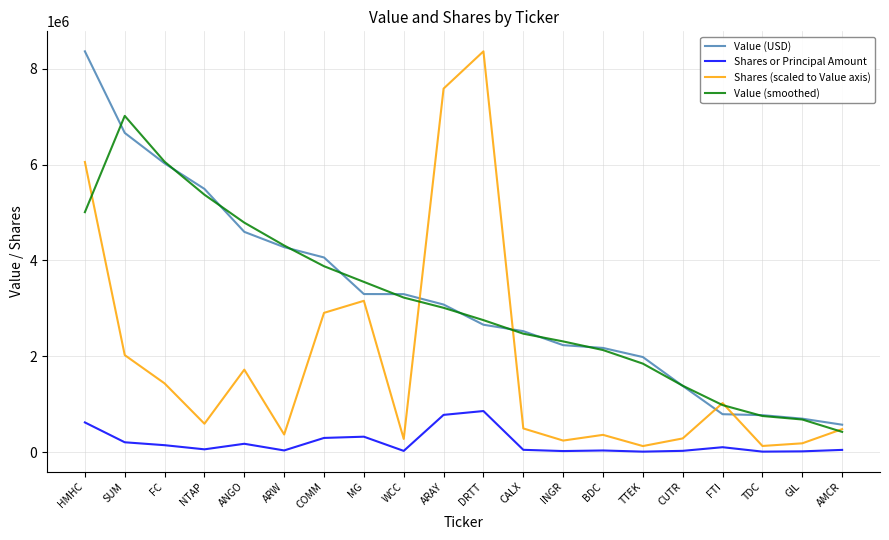

What is the total value across all series at NTAP?

11521068.3